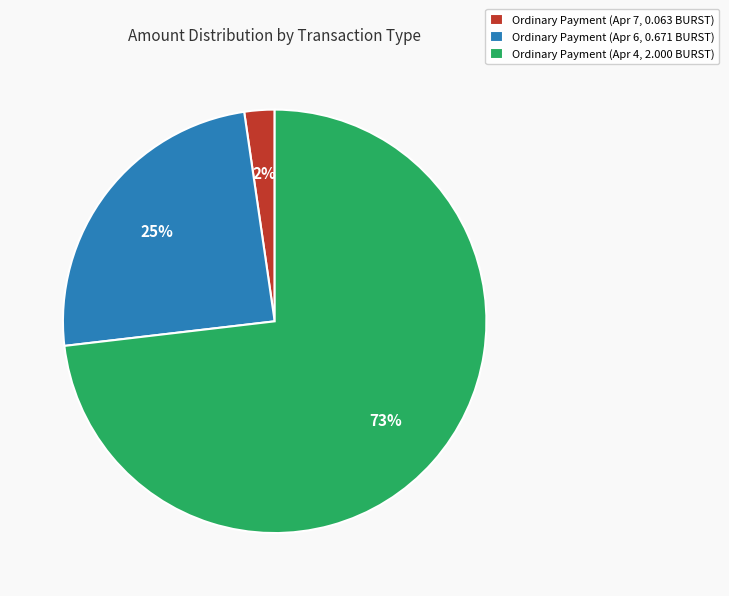

True or false: Ordinary Payment (Apr 7, 0.063 BURST) accounts for 2% of the total.

True